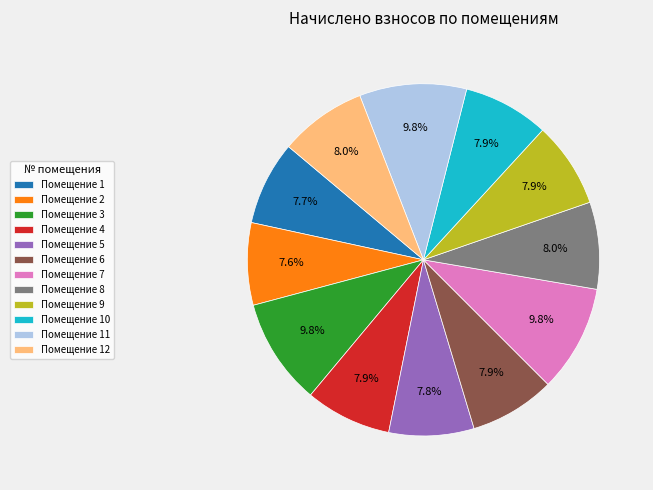

To the nearest percent, what is the average slice percentage?

8%